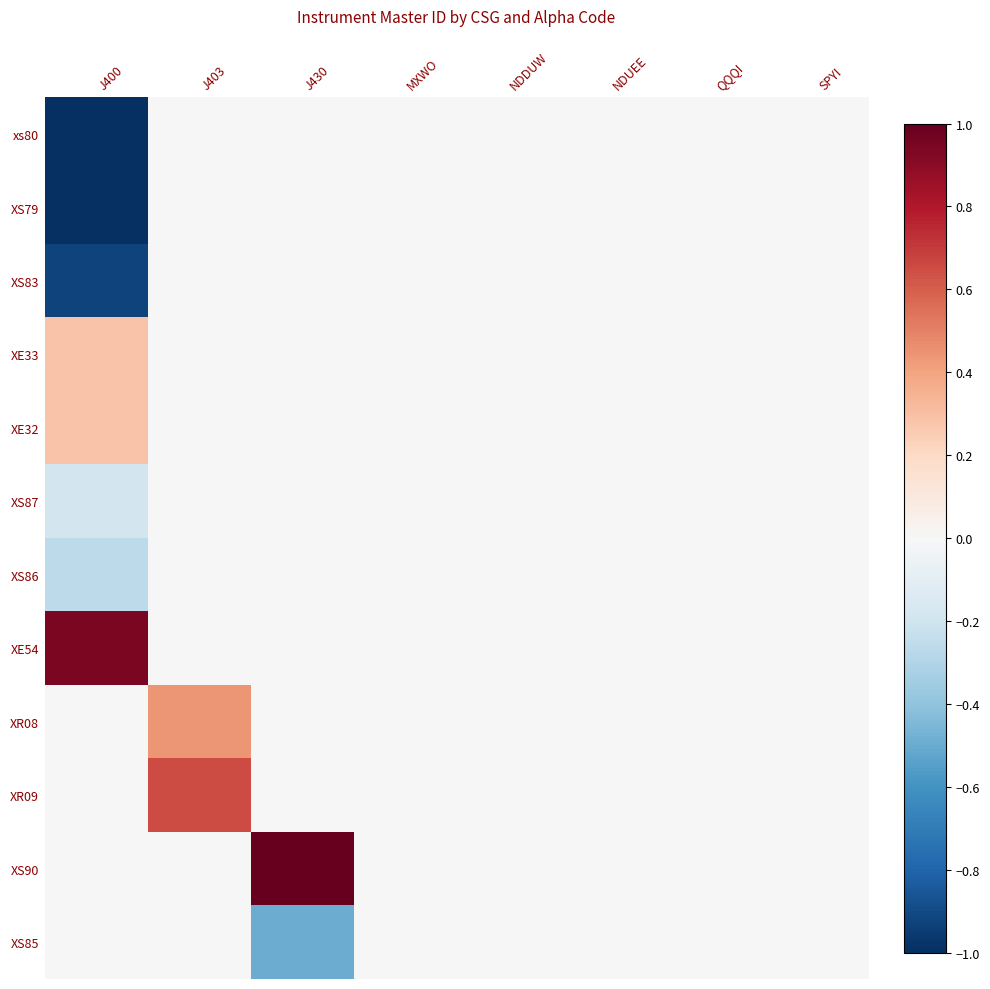

Reading right to left, extract all data points from this chart.

xs80: SPYI=0.0	QQQI=0.0	NDUEE=0.0	NDDUW=0.0	MXWO=0.0	J430=0.0	J403=0.0	J400=-1.0
XS79: SPYI=0.0	QQQI=0.0	NDUEE=0.0	NDDUW=0.0	MXWO=0.0	J430=0.0	J403=0.0	J400=-1.0
XS83: SPYI=0.0	QQQI=0.0	NDUEE=0.0	NDDUW=0.0	MXWO=0.0	J430=0.0	J403=0.0	J400=-0.9
XE33: SPYI=0.0	QQQI=0.0	NDUEE=0.0	NDDUW=0.0	MXWO=0.0	J430=0.0	J403=0.0	J400=0.3
XE32: SPYI=0.0	QQQI=0.0	NDUEE=0.0	NDDUW=0.0	MXWO=0.0	J430=0.0	J403=0.0	J400=0.3
XS87: SPYI=0.0	QQQI=0.0	NDUEE=0.0	NDDUW=0.0	MXWO=0.0	J430=0.0	J403=0.0	J400=-0.2
XS86: SPYI=0.0	QQQI=0.0	NDUEE=0.0	NDDUW=0.0	MXWO=0.0	J430=0.0	J403=0.0	J400=-0.3
XE54: SPYI=0.0	QQQI=0.0	NDUEE=0.0	NDDUW=0.0	MXWO=0.0	J430=0.0	J403=0.0	J400=0.9
XR08: SPYI=0.0	QQQI=0.0	NDUEE=0.0	NDDUW=0.0	MXWO=0.0	J430=0.0	J403=0.4	J400=0.0
XR09: SPYI=0.0	QQQI=0.0	NDUEE=0.0	NDDUW=0.0	MXWO=0.0	J430=0.0	J403=0.7	J400=0.0
XS90: SPYI=0.0	QQQI=0.0	NDUEE=0.0	NDDUW=0.0	MXWO=0.0	J430=1.0	J403=0.0	J400=0.0
XS85: SPYI=0.0	QQQI=0.0	NDUEE=0.0	NDDUW=0.0	MXWO=0.0	J430=-0.5	J403=0.0	J400=0.0